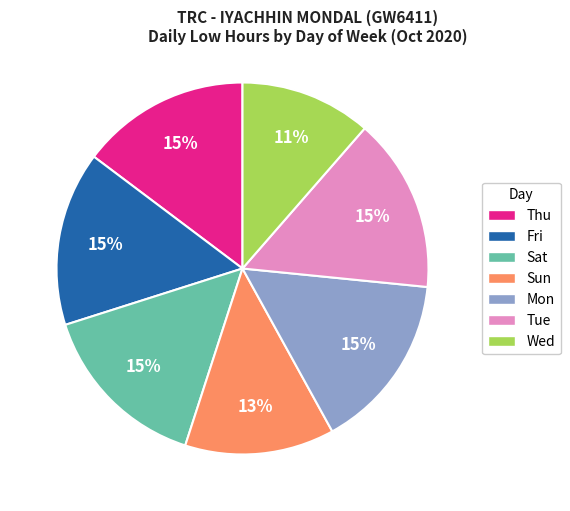

Is it true that Fri is 15% of the pie?

True